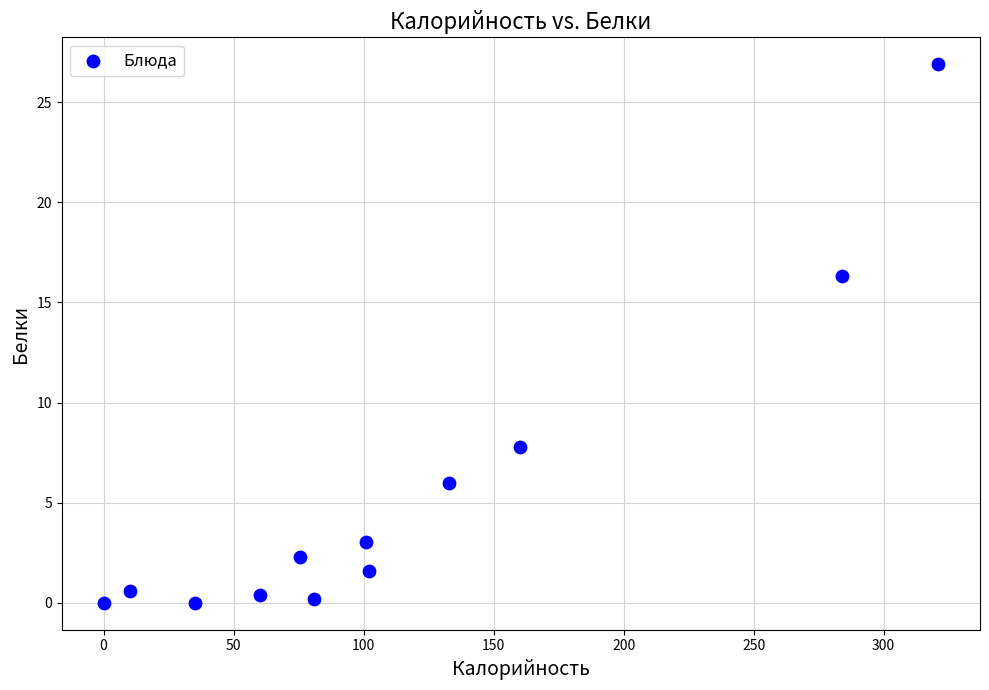

What Y value in the scatter plot is closest to 13?

16.3